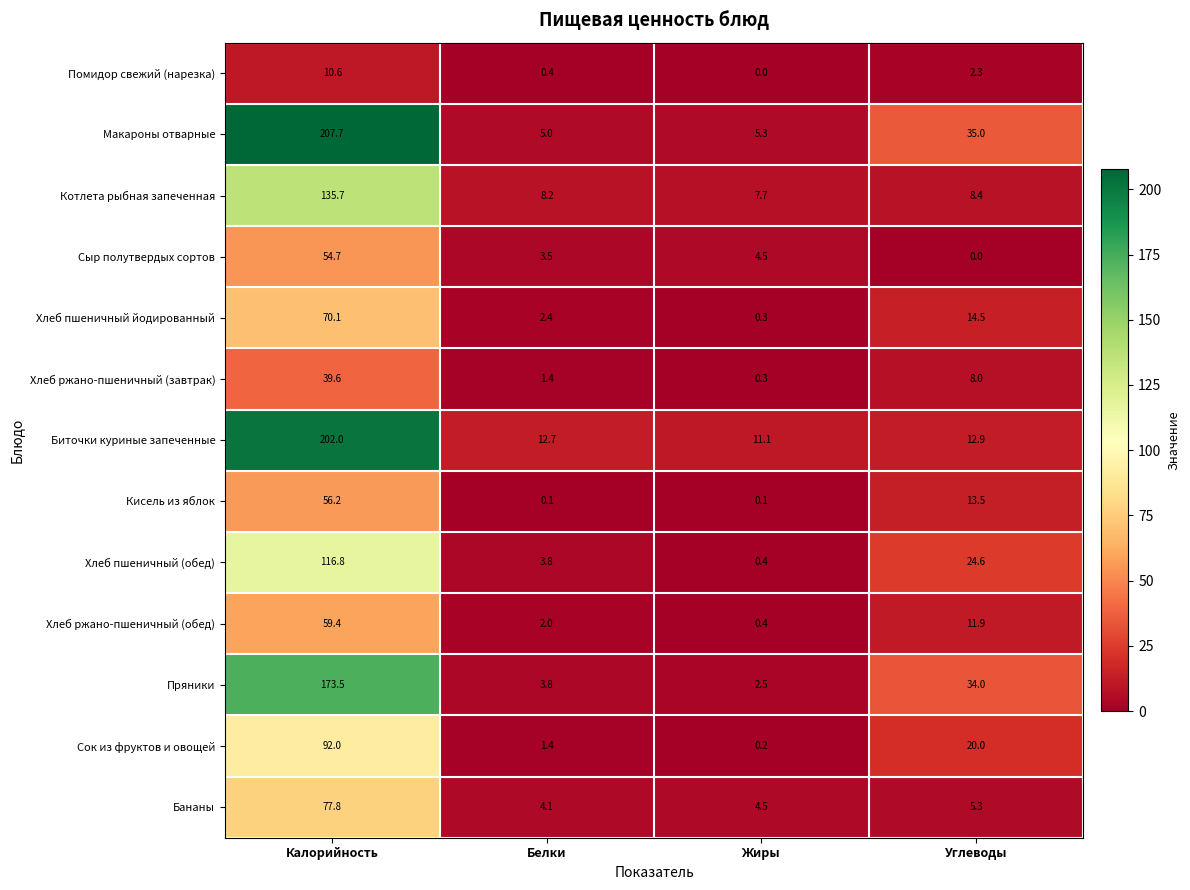

What is the difference between the highest and lowest values at Углеводы?

35.0